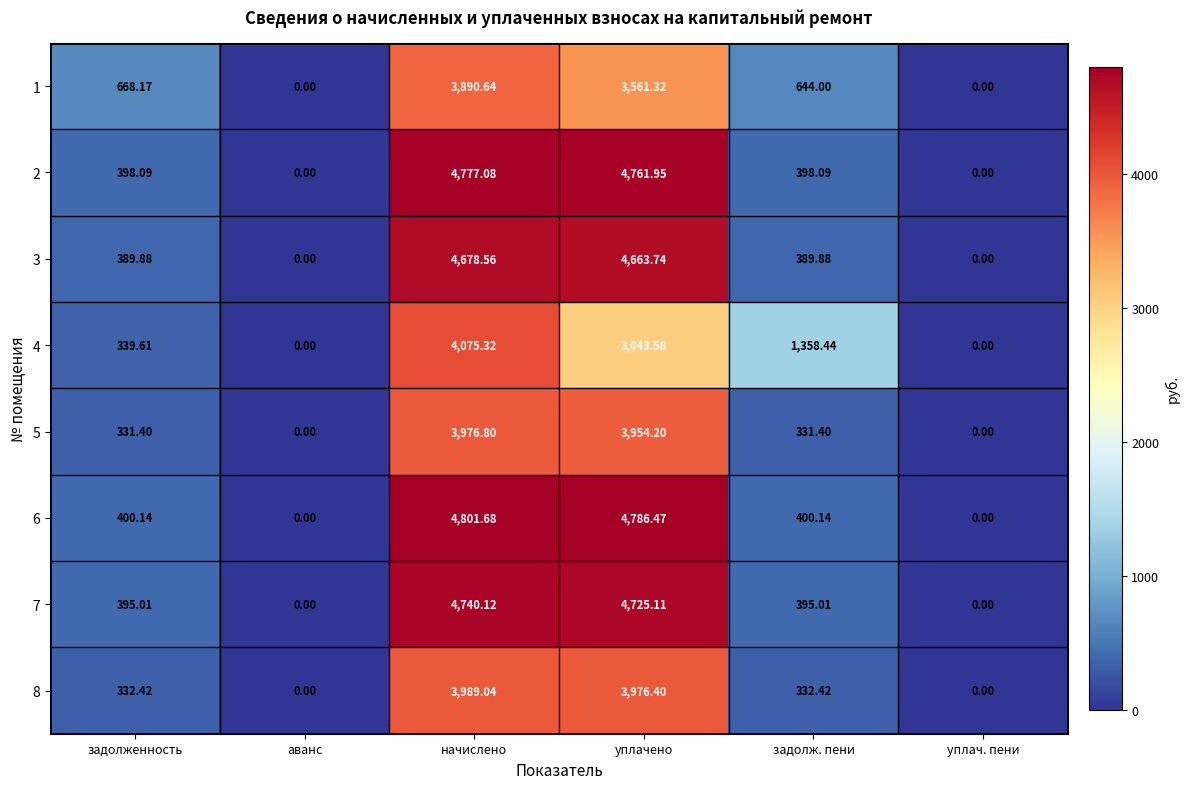

Is the value of 3 at начислено greater than the value of 2 at уплачено?

No